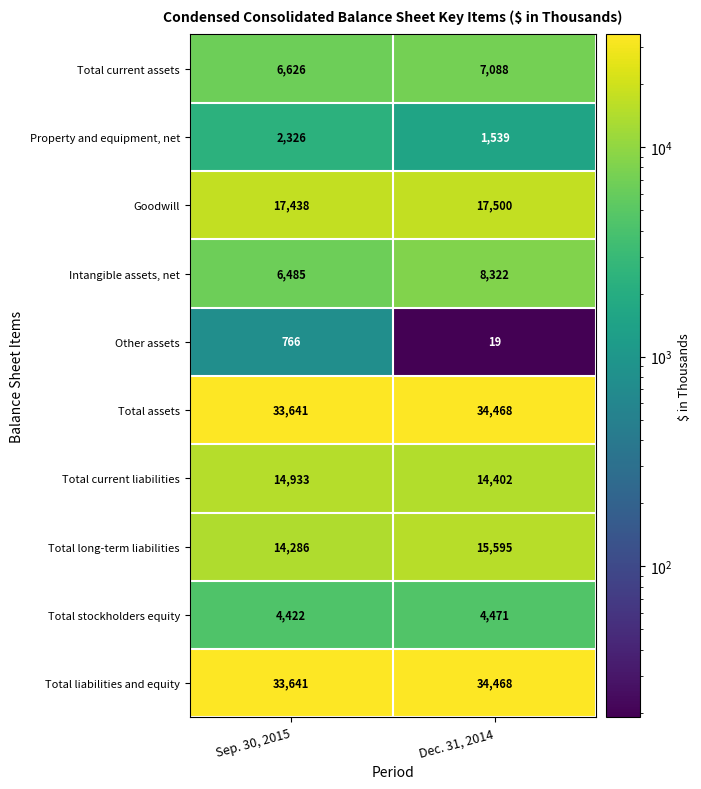

What is the spread (max minus min) of values at Dec. 31, 2014?

34449